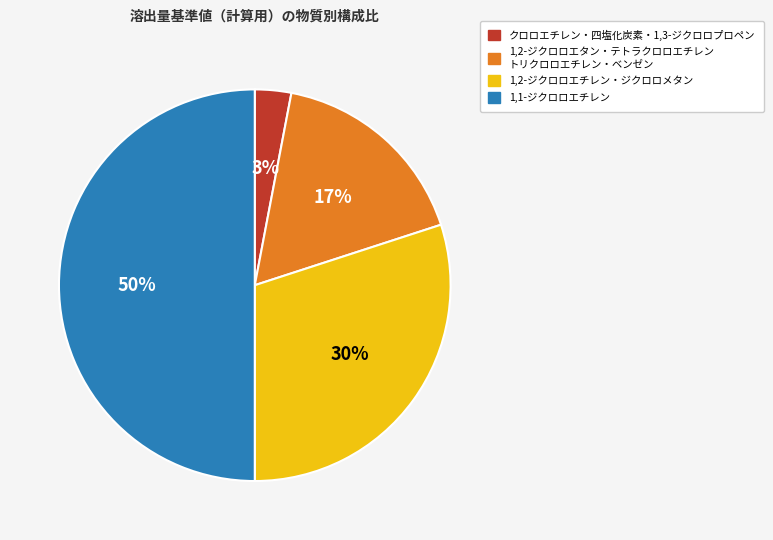

How many slices are in this pie chart?

4